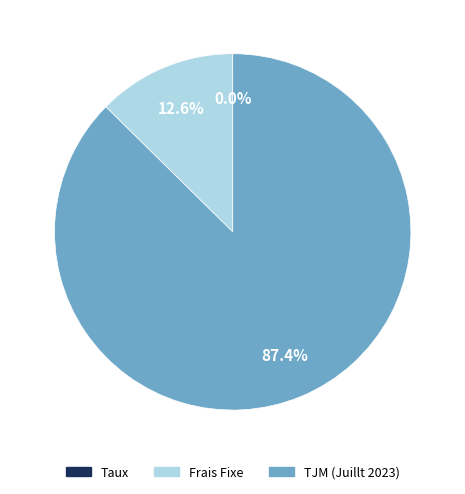

Which slice represents more than half of the pie?

TJM (Juillt 2023)